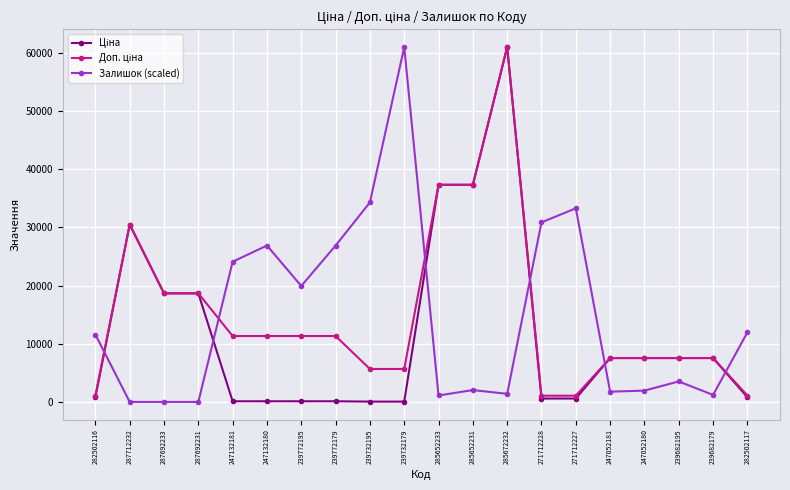

At how many categories does at least one series exceed 32514?

6